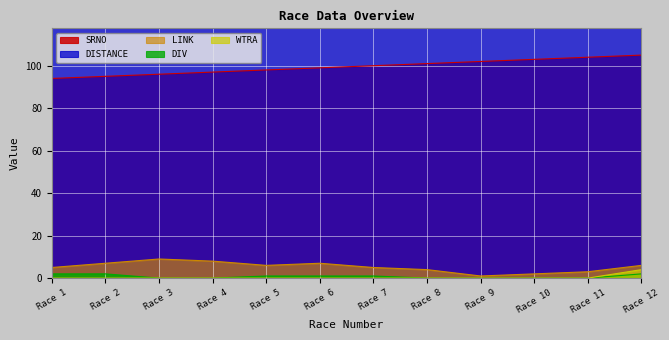

Reading left to right, transcribe all the data shown in this chart.

SRNO: 94	95	96	97	98	99	100	101	102	103	104	105
LINK: 5	7	9	8	6	7	5	4	1	2	3	6
DISTANCE: 1200	1400	1200	1400	1200	1400	1200	1100	2800	1400	1400	1200
WTRA: 0	0	0	0	0	0	0	0	0	0	0	4
DIV: 2	2	0	0	1	1	1	0	0	0	0	2